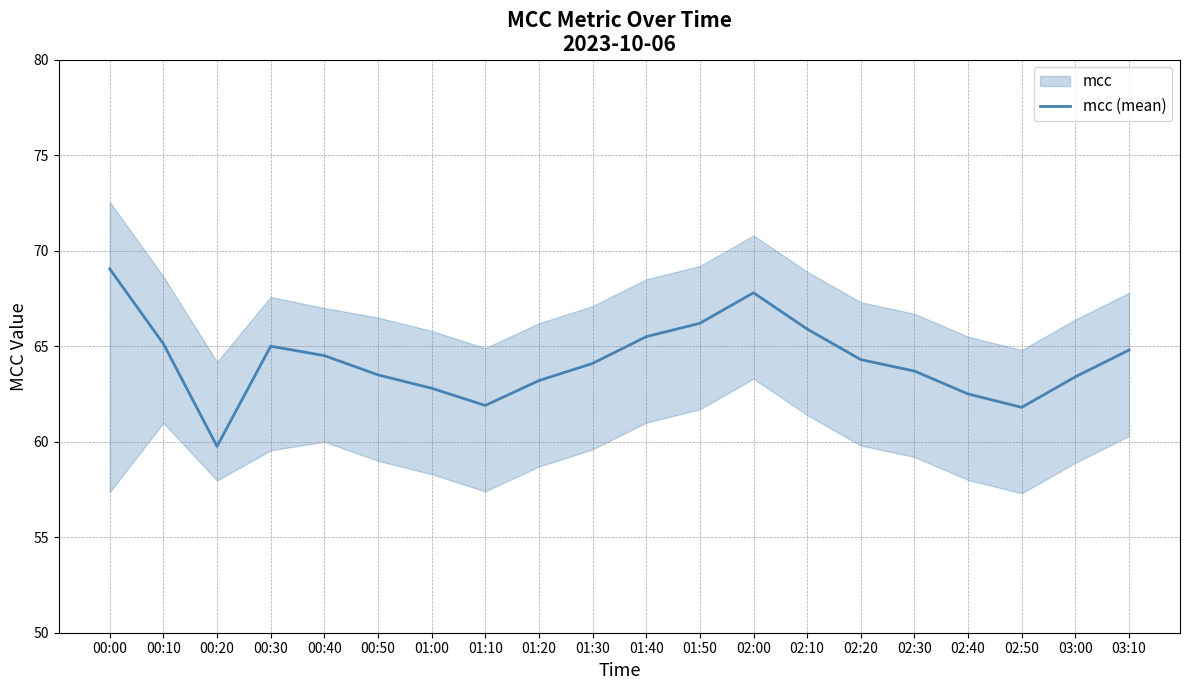

What is the difference between the maximum and minimum values?

9.3